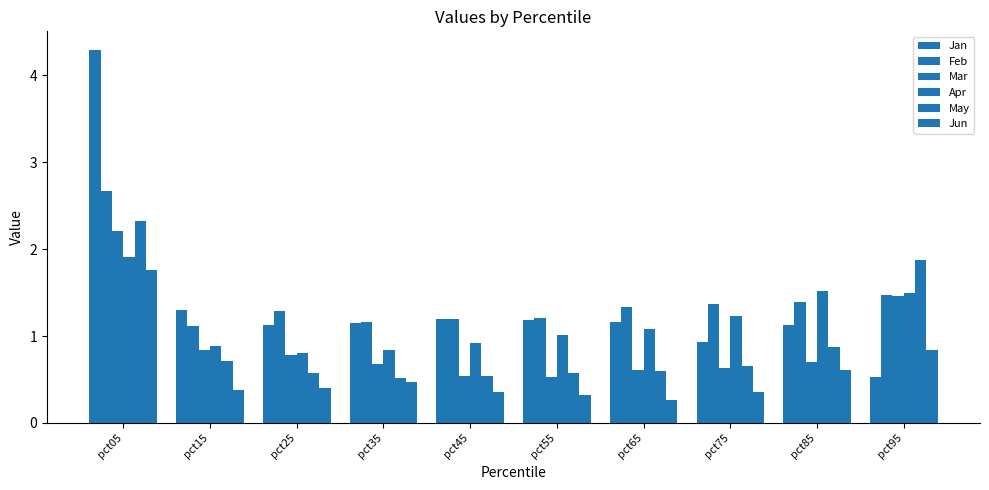

Count the number of data series in this chart.

6